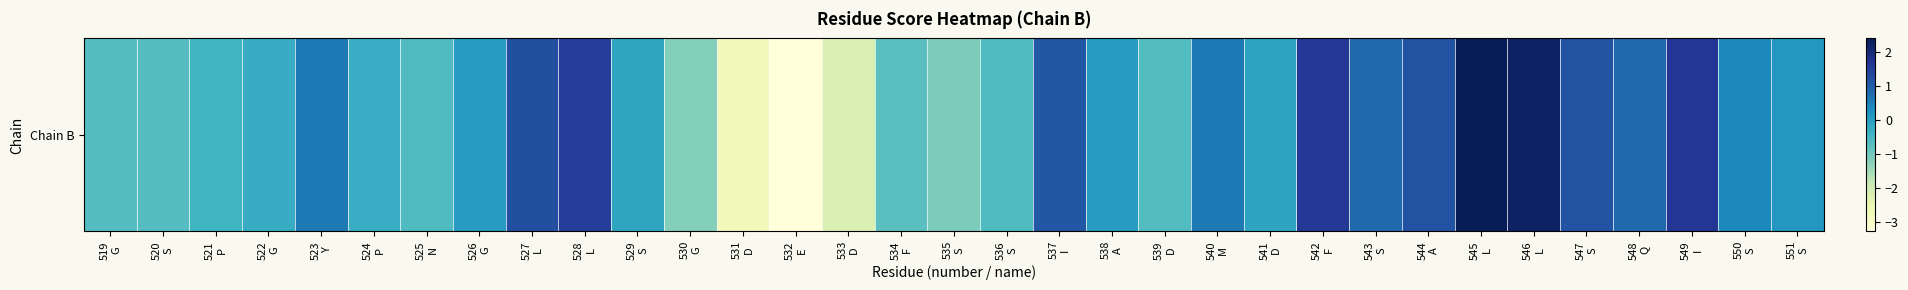

Reading left to right, transcribe all the data shown in this chart.

-0.7	-0.7	-0.4	-0.2	0.6	-0.3	-0.6	0.1	1.2	1.5	-0.1	-1.2	-2.7	-3.3	-2.2	-0.7	-1.1	-0.6	1.1	0.1	-0.6	0.6	-0.1	1.6	0.8	1.1	2.4	2.3	1.2	0.8	1.6	0.4	0.2